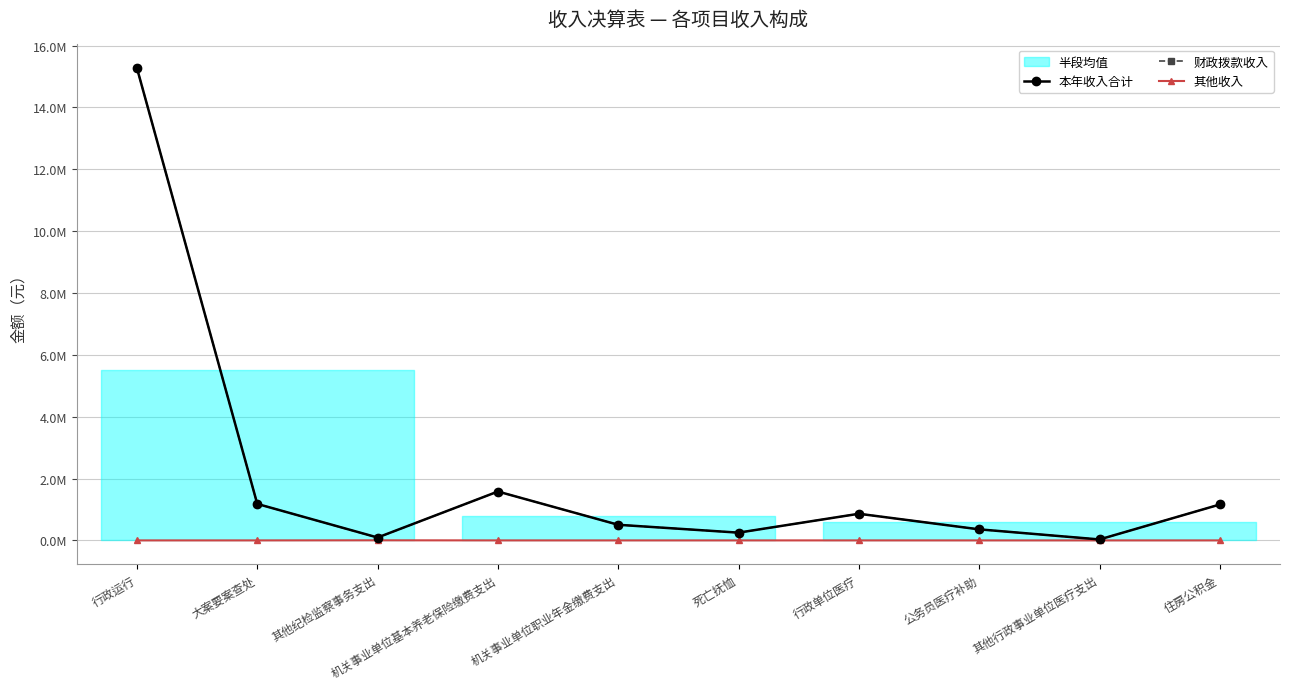

Reading left to right, what are all the values shown in this chart?

本年收入合计: 行政运行=15271272.9	大案要案查处=1179434.8	其他纪检监察事务支出=93279.7	机关事业单位基本养老保险缴费支出=1580348.2	机关事业单位职业年金缴费支出=504937.9	死亡抚恤=250598.4	行政单位医疗=861369.4	公务员医疗补助=357410.0	其他行政事业单位医疗支出=30920.0	住房公积金=1160987.0
财政拨款收入: 行政运行=15271272.9	大案要案查处=1179434.8	其他纪检监察事务支出=90000.0	机关事业单位基本养老保险缴费支出=1580348.2	机关事业单位职业年金缴费支出=504937.9	死亡抚恤=250598.4	行政单位医疗=861369.4	公务员医疗补助=357410.0	其他行政事业单位医疗支出=30920.0	住房公积金=1160987.0
其他收入: 行政运行=0.0	大案要案查处=0.0	其他纪检监察事务支出=3279.7	机关事业单位基本养老保险缴费支出=0.0	机关事业单位职业年金缴费支出=0.0	死亡抚恤=0.0	行政单位医疗=0.0	公务员医疗补助=0.0	其他行政事业单位医疗支出=0.0	住房公积金=0.0